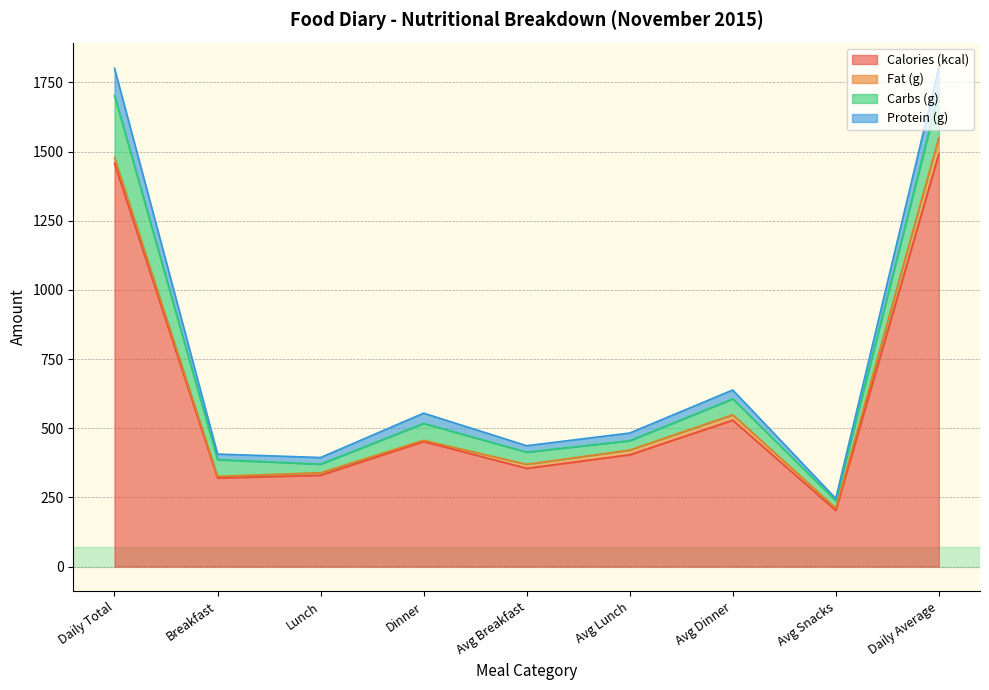

What is the sum of all Calories (kcal) values?

5541.0